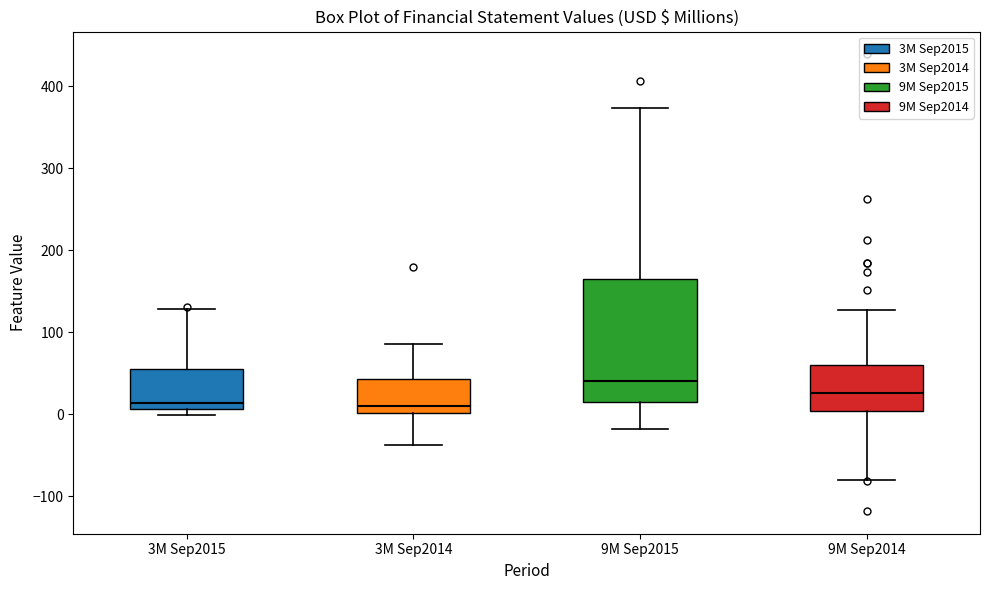

Reading left to right, transcribe this box plot: for each box, give where its median line is, the range the box spans, and where its two whiskers end, as read against the y-axis. The values are not printed on the chart, so give them approximately, as read against the axis.

3M Sep2015: median 10 (just above the box's lower edge), box 10 to 60, whiskers 0 to 130
3M Sep2014: median 10, box 0 to 40, whiskers -40 to 90
9M Sep2015: median 40, box 10 to 160, whiskers -20 to 370
9M Sep2014: median 30, box 0 to 60, whiskers -80 to 130